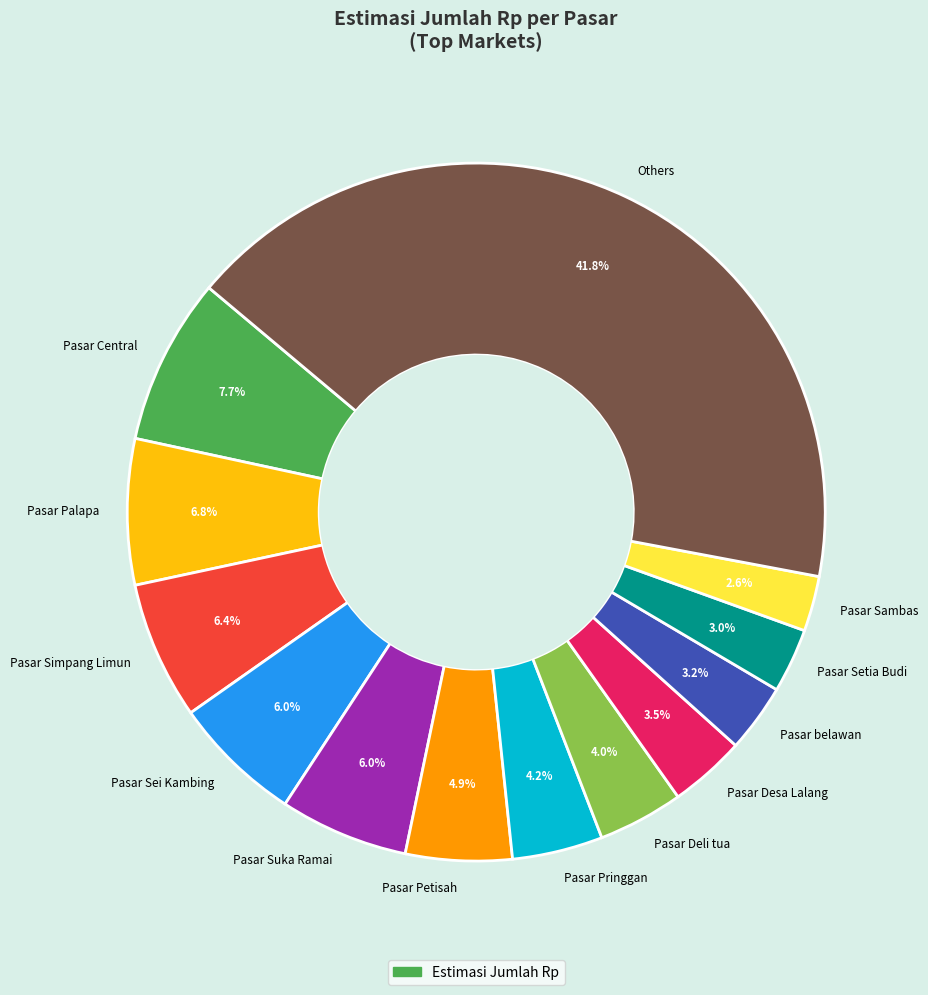

Between Pasar Petisah and Pasar Desa Lalang, which is larger?

Pasar Petisah